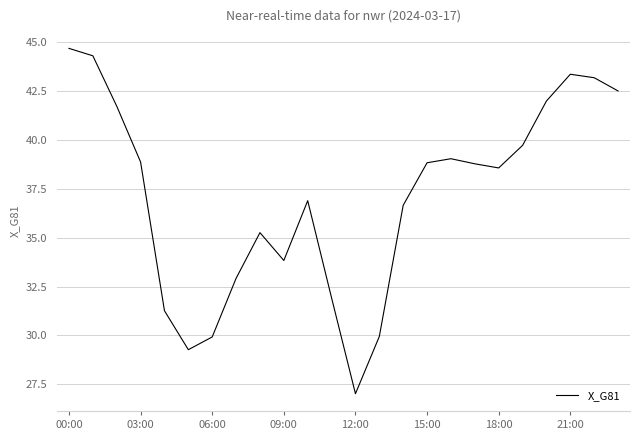

What is the minimum value shown in the chart?

27.0